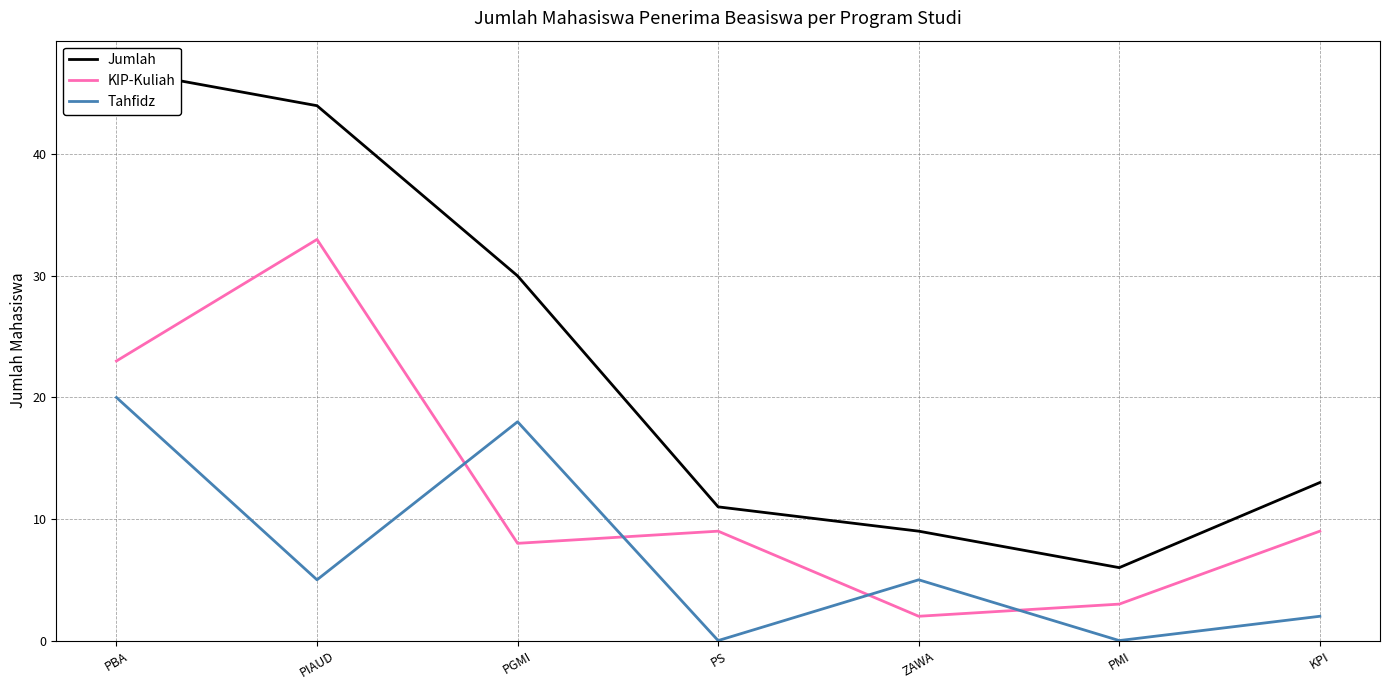

True or false: Tahfidz and Jumlah intersect in this chart.

False